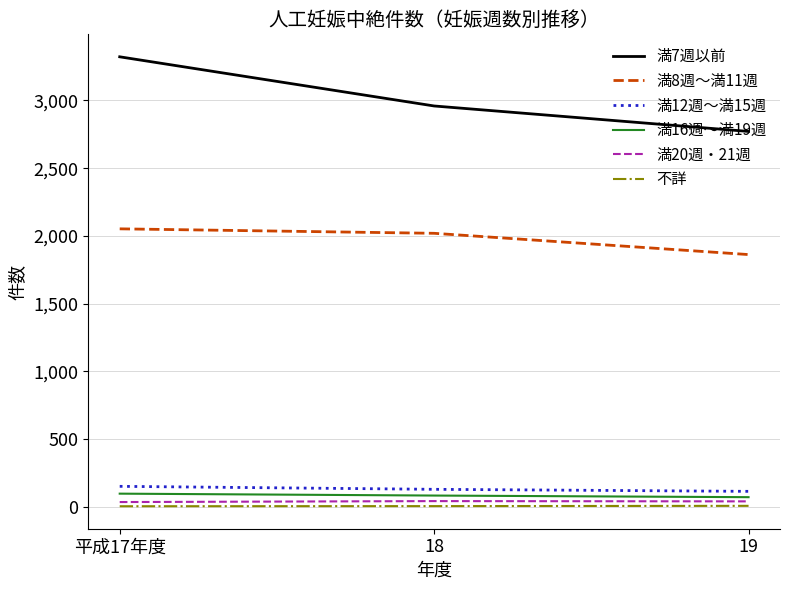

Rank the categories by 満7週以前 value from highest to lowest.

平成17年度, 18, 19